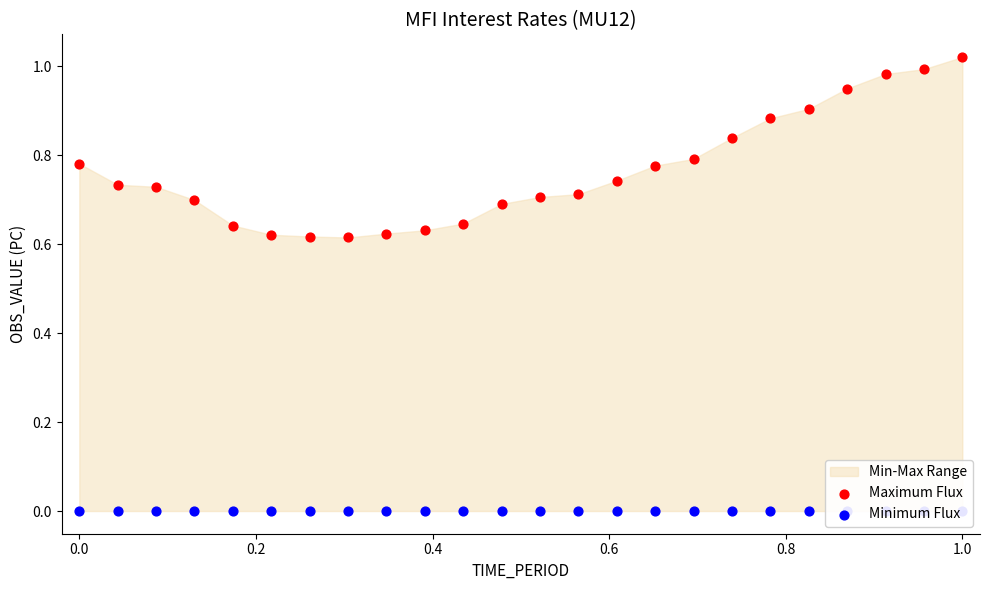

Which series has the largest total across all categories?

Maximum Flux